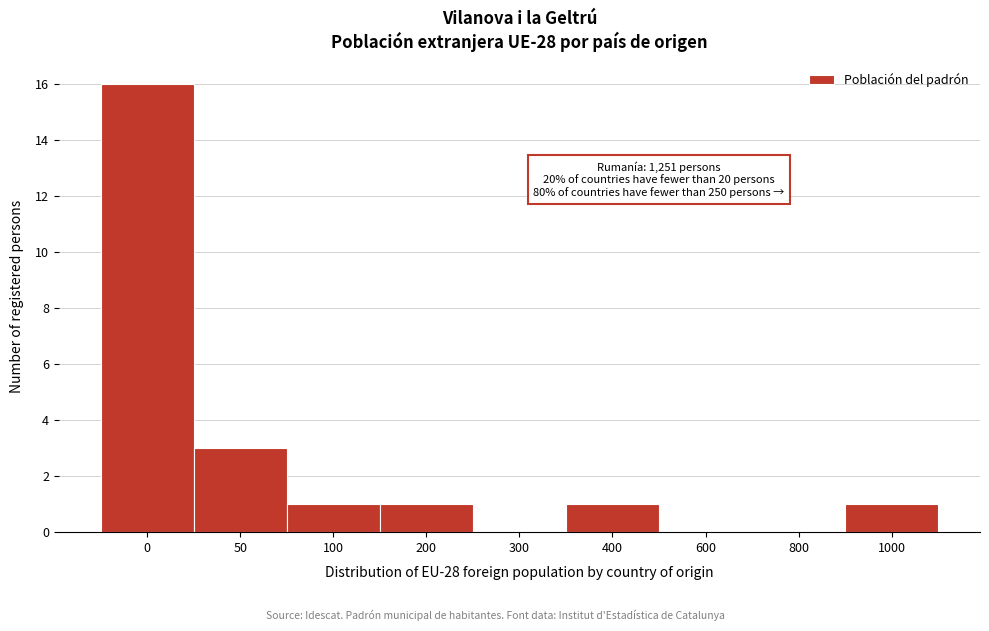

Reading left to right, what are all the values shown in this chart?

0=16	50=3	100=1	200=1	300=0	400=1	600=0	800=0	1000=1